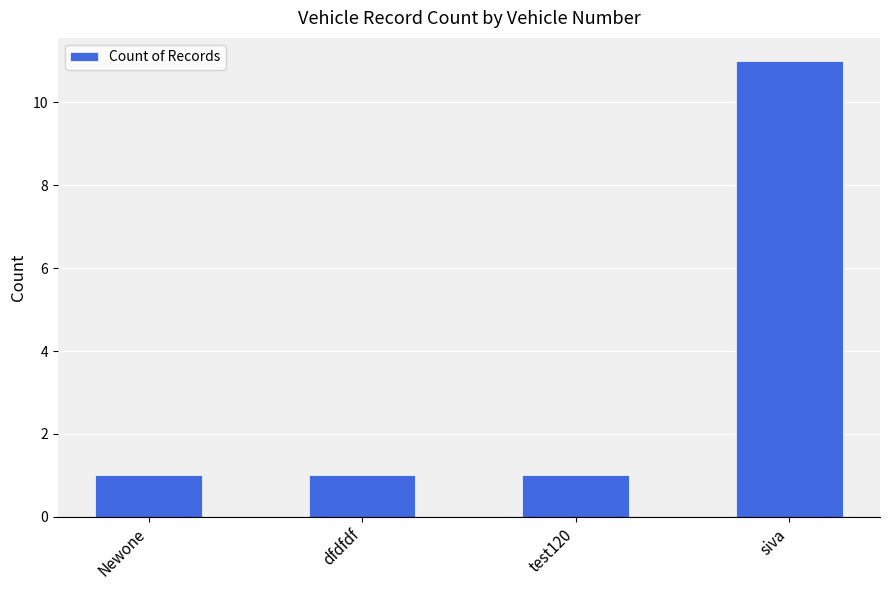

What is the ratio of the value at siva to the value at test120?

11.0